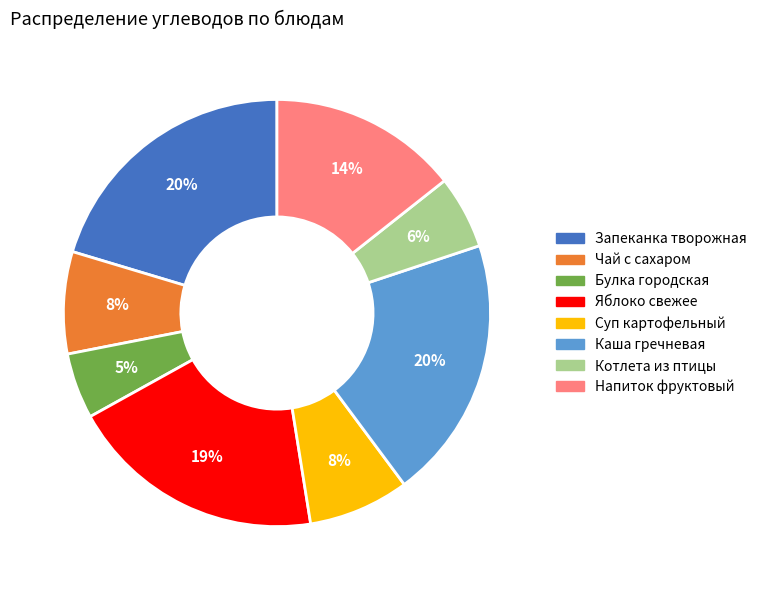

Does any single category account for the majority?

No